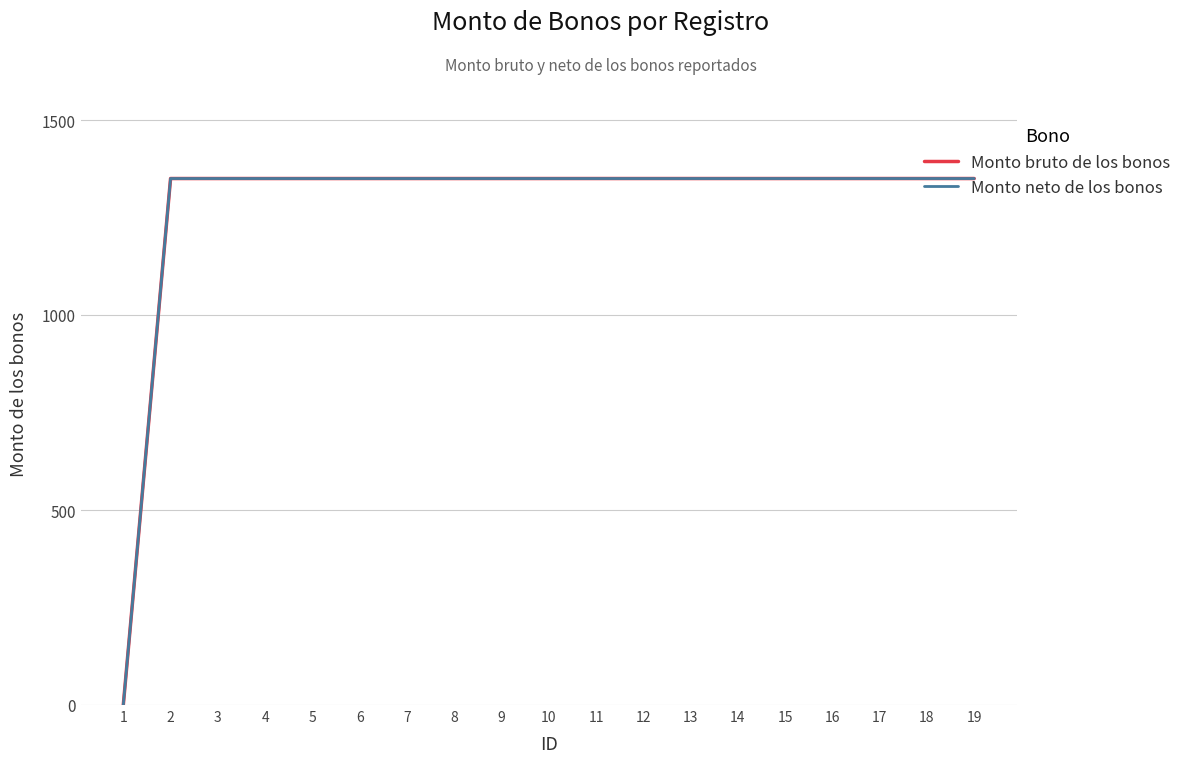

What is the average value of the Monto neto de los bonos series?

1279